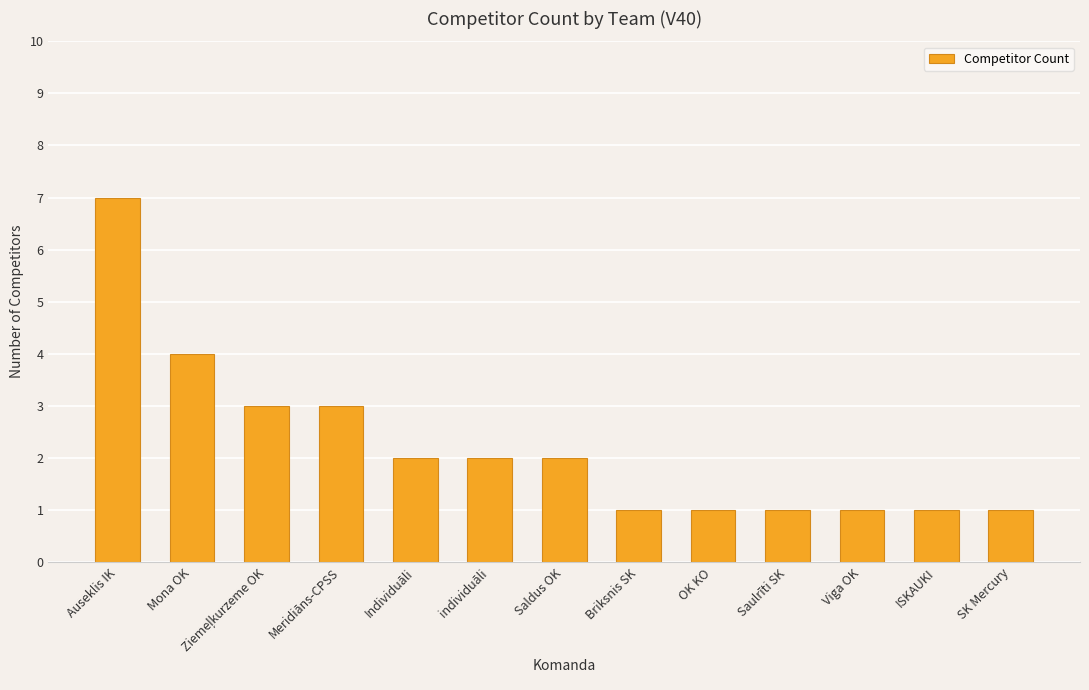

Reading left to right, what are all the values shown in this chart?

7	4	3	3	2	2	2	1	1	1	1	1	1